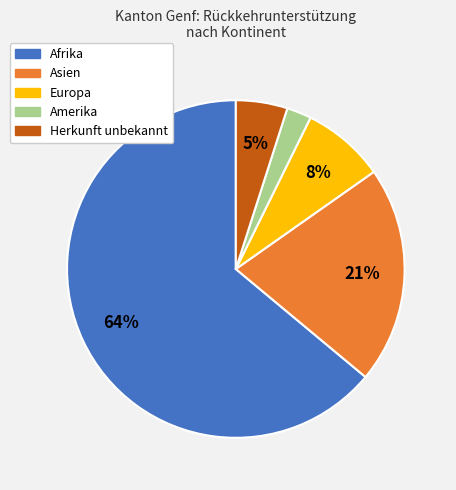

Count the number of slices in the pie.

5